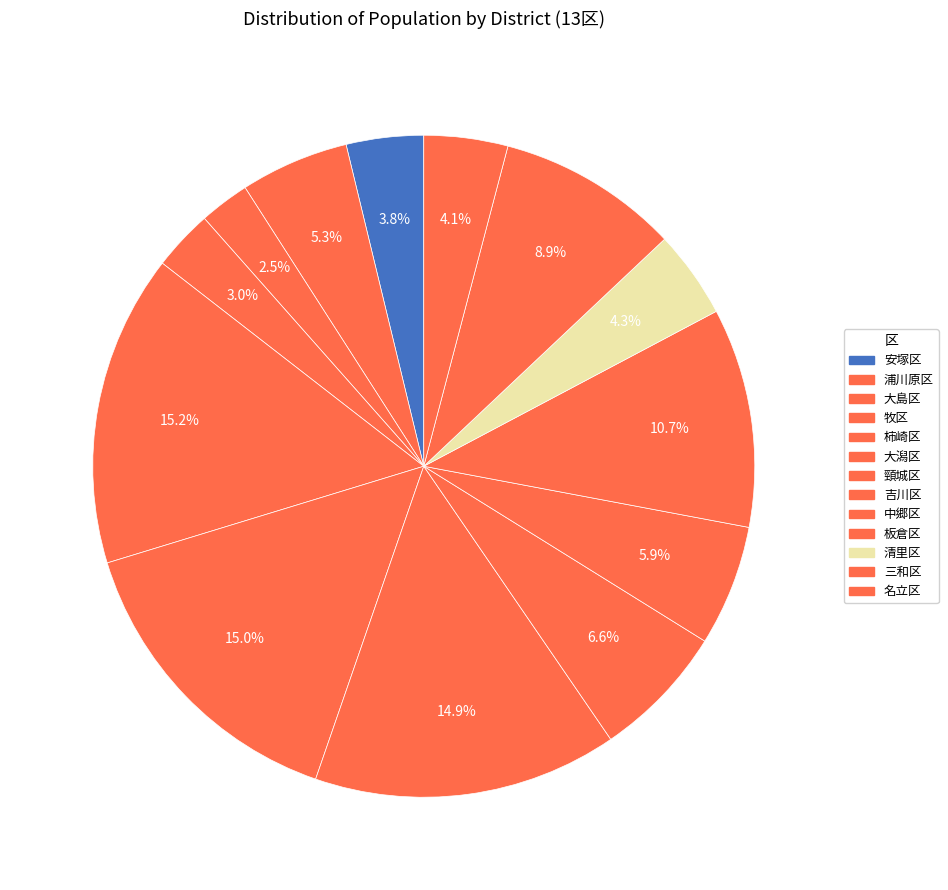

To the nearest percent, what is the combined percentage of 中郷区 and 浦川原区?

11%